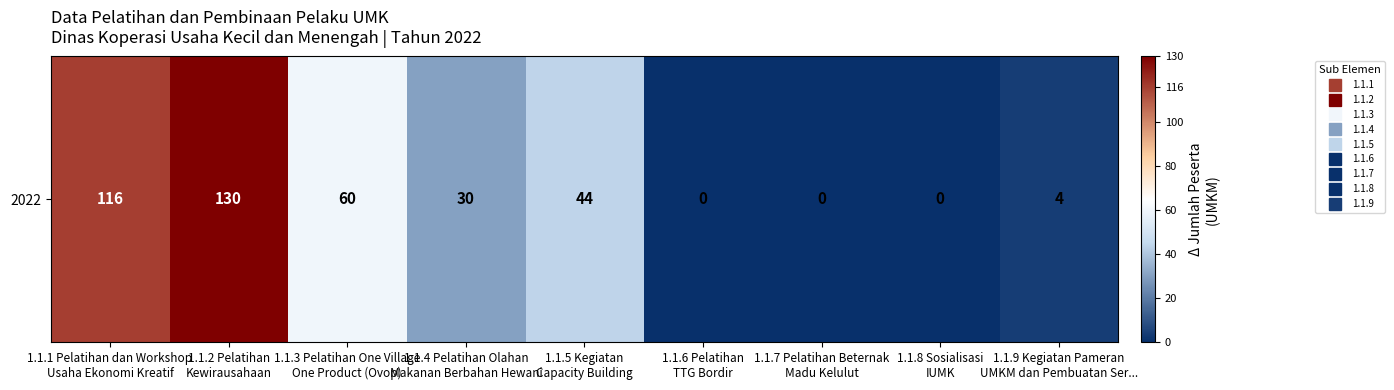

The value at 1.1.9 Kegiatan Pameran
UMKM dan Pembuatan Ser... is 5. True or false?

False